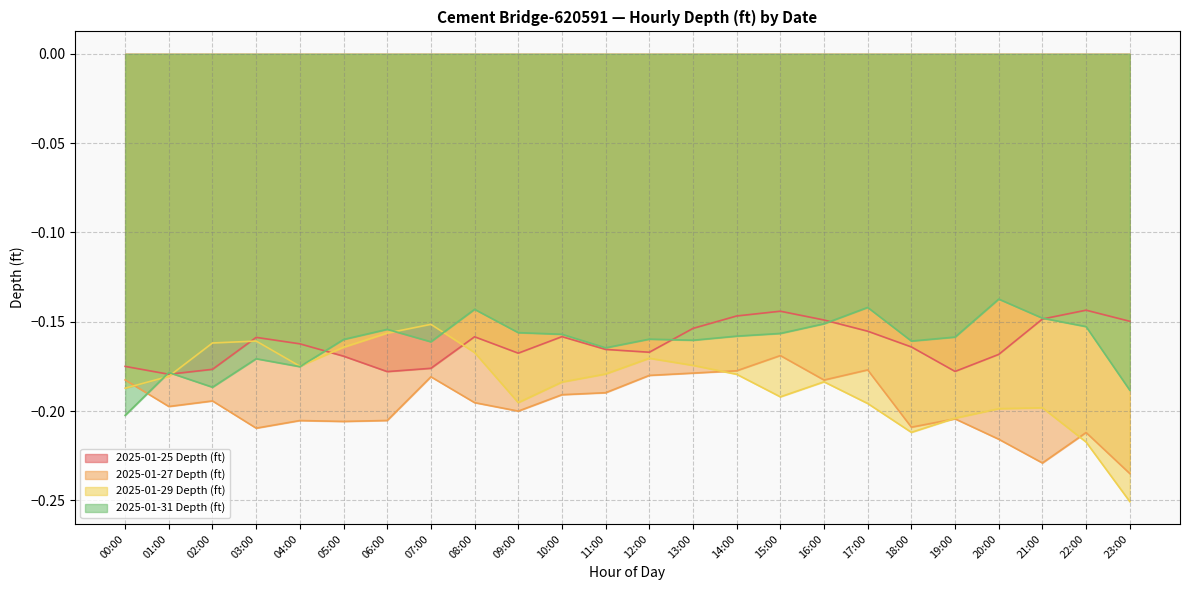

In 2025-01-29 Depth (ft), how many points are lower than both neighbors (excluding endpoints)?

4